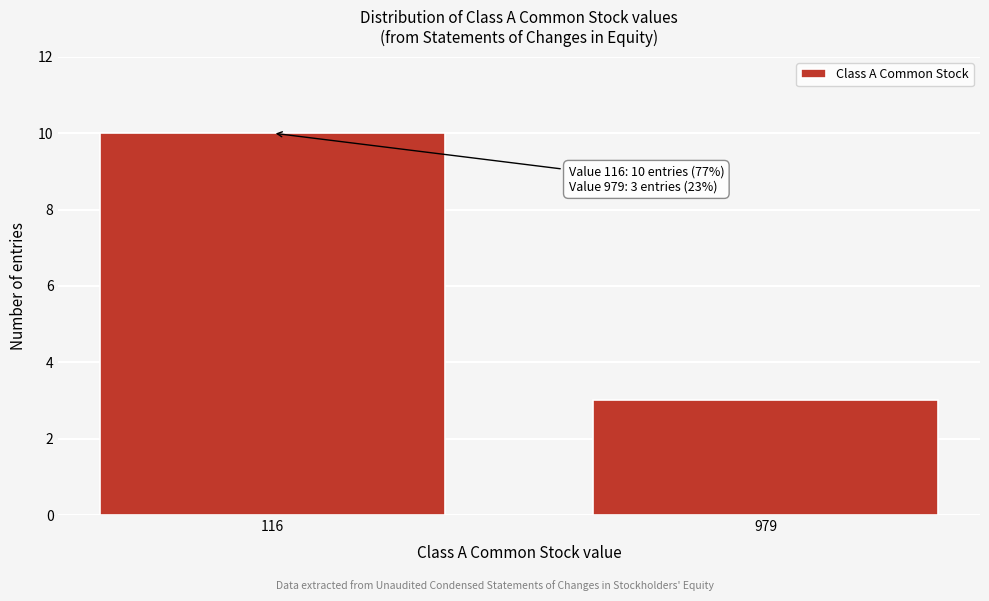

Reading left to right, what are all the values shown in this chart?

116=10	979=3